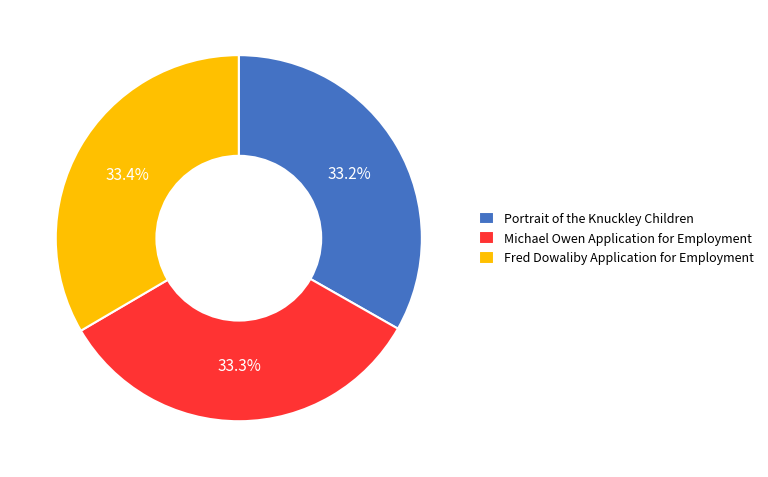

Do Michael Owen Application for Employment and Portrait of the Knuckley Children together represent more than half of the pie?

Yes